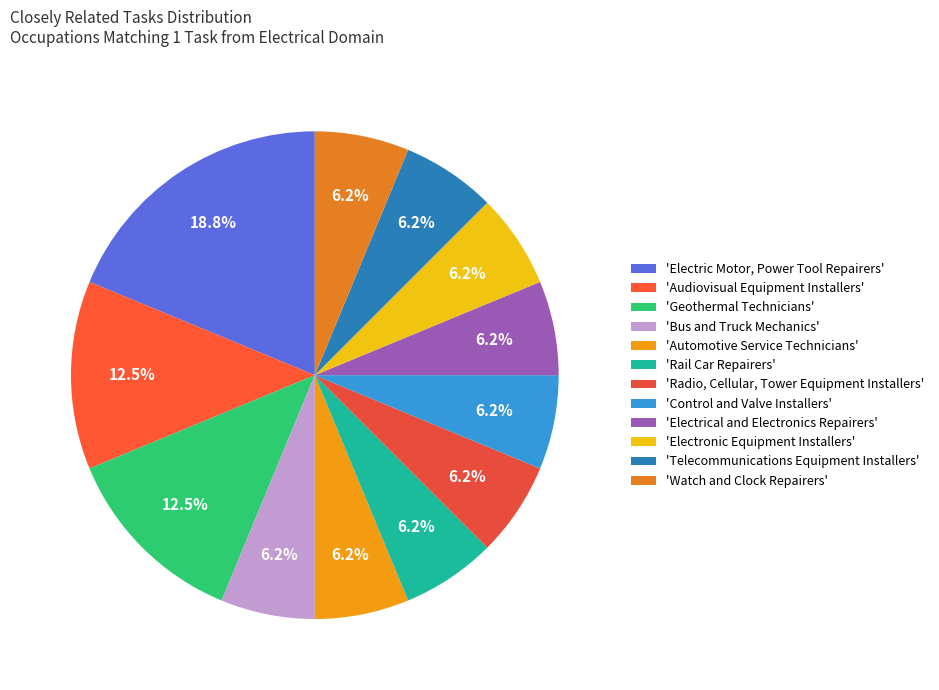

To the nearest percent, what is the difference between the largest and smallest slice percentages?

12%